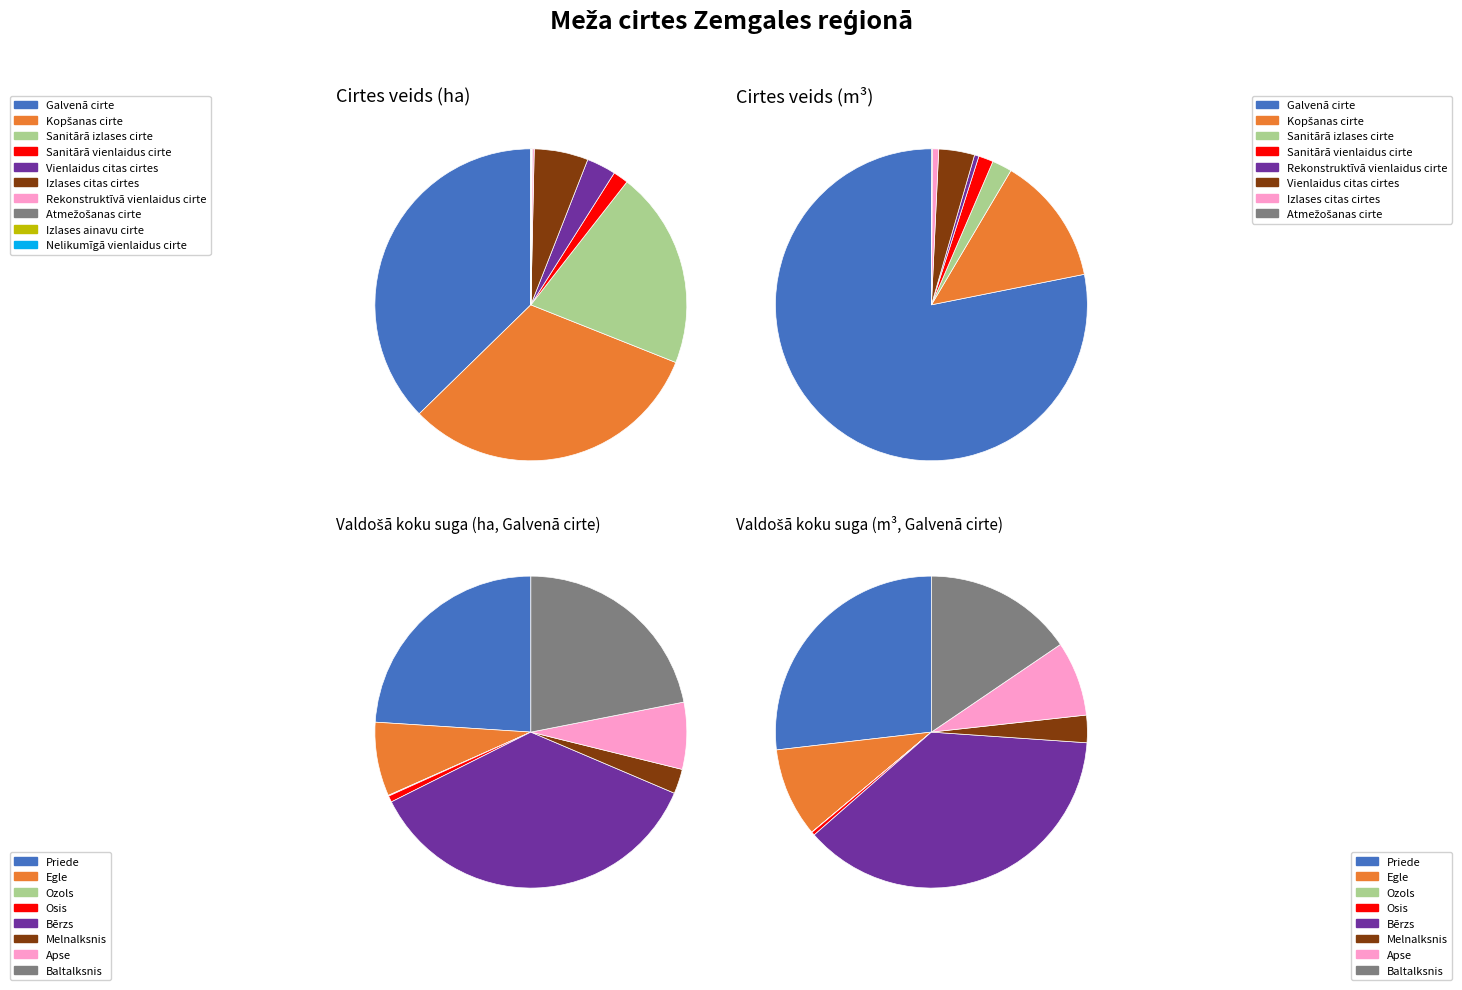

How many segments does this pie chart have?

10